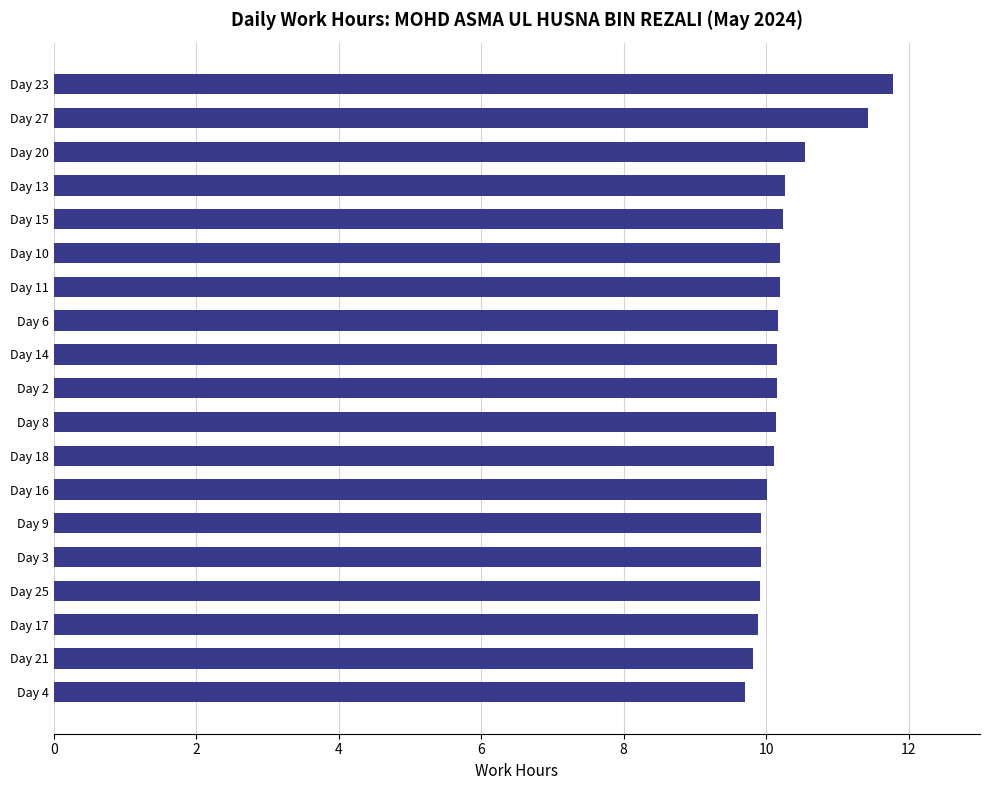

Is it true that the value at Day 17 is 9.9?

True